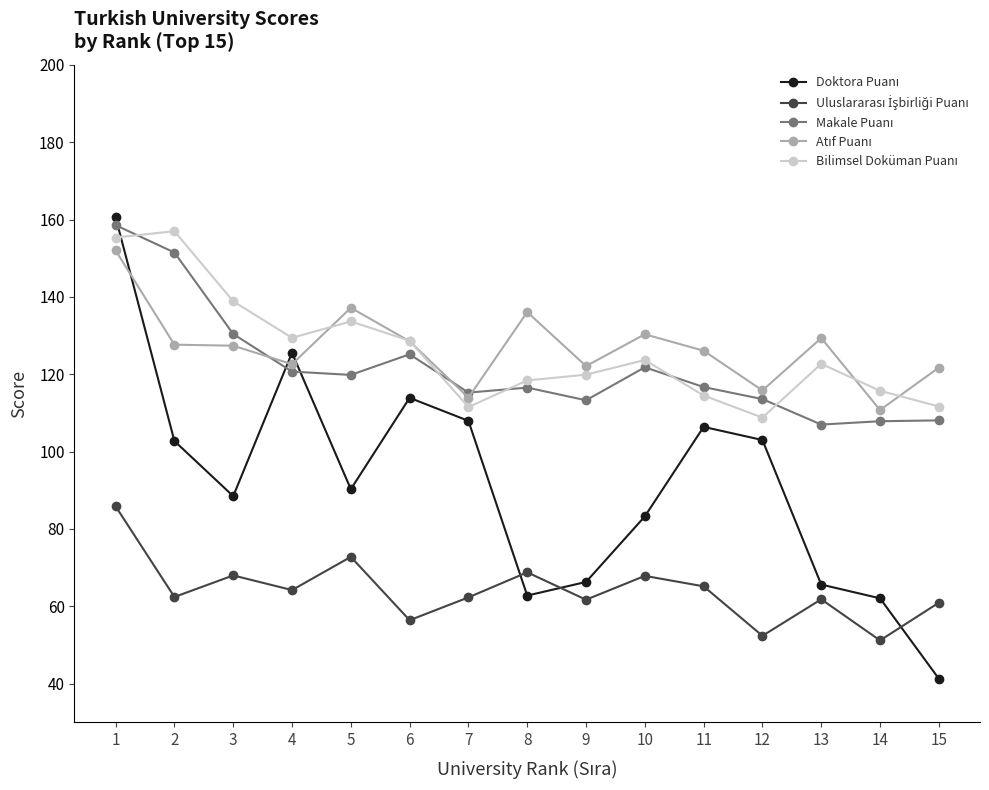

What is the greatest value displayed?

160.6